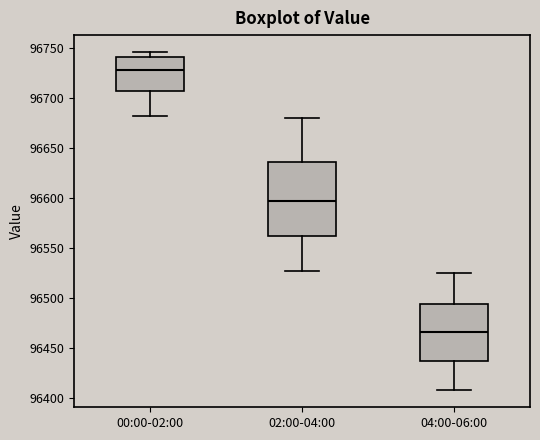

Reading left to right, transcribe this box plot: for each box, give where its median line is, the range the box spans, and where its two whiskers end, as read against the y-axis. The values are not printed on the chart, so give them approximately, as read against the axis.

00:00-02:00: median 96730, box 96705 to 96740, whiskers 96680 to 96745
02:00-04:00: median 96595, box 96560 to 96635, whiskers 96525 to 96680
04:00-06:00: median 96465, box 96435 to 96495, whiskers 96405 to 96525